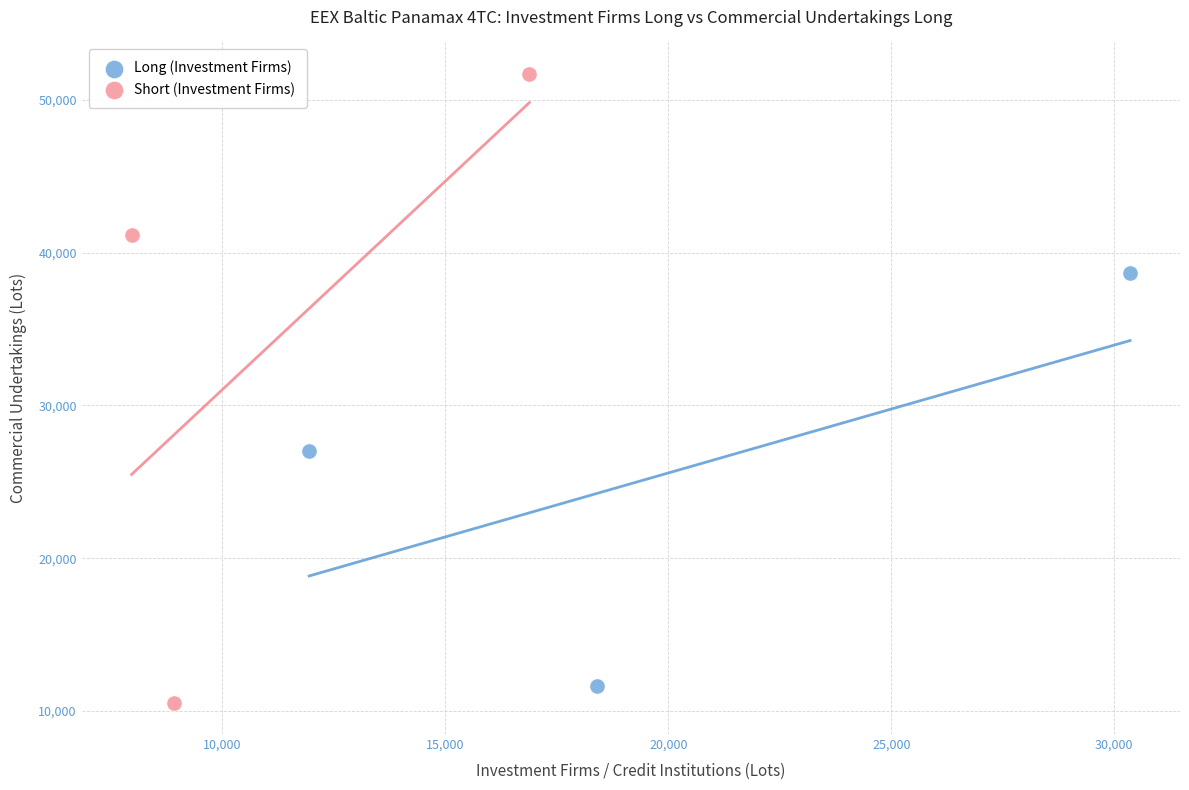

Which series contains the highest Y value?

Short (Investment Firms)